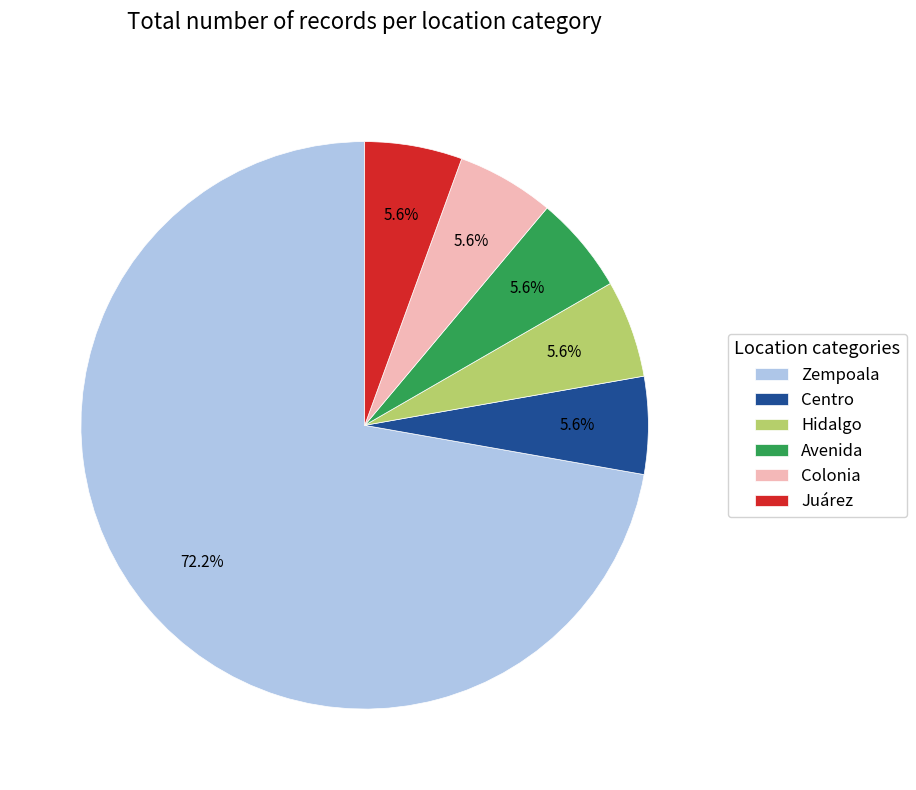

Which category has the biggest portion of the pie?

Zempoala